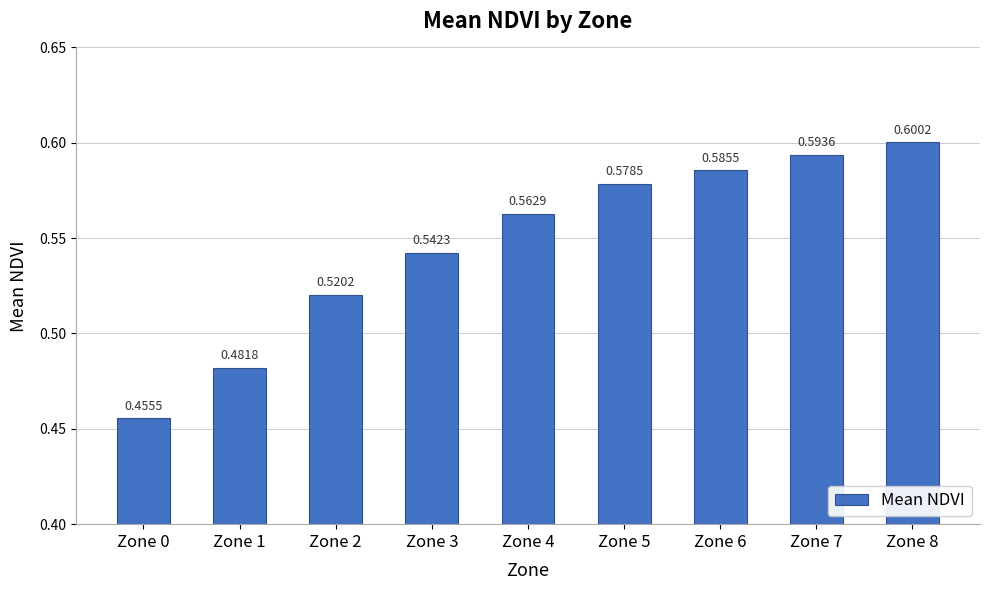

What is the sum of all values?

4.9